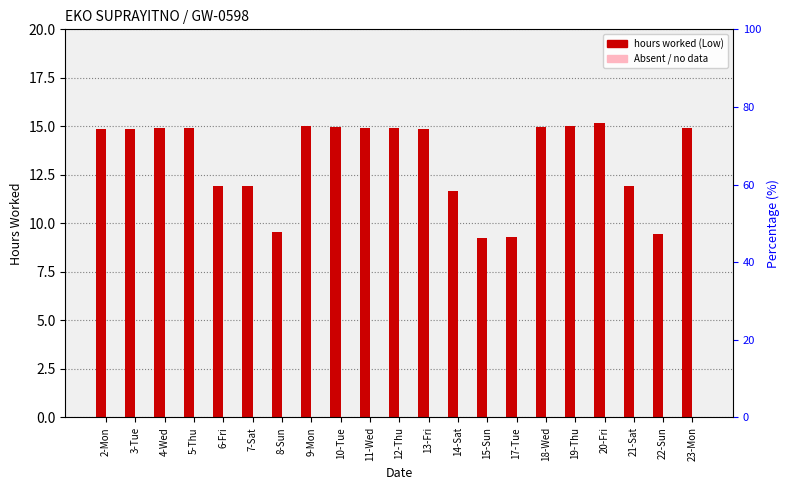

How many data points in hours worked (Low) are less than 14?

8